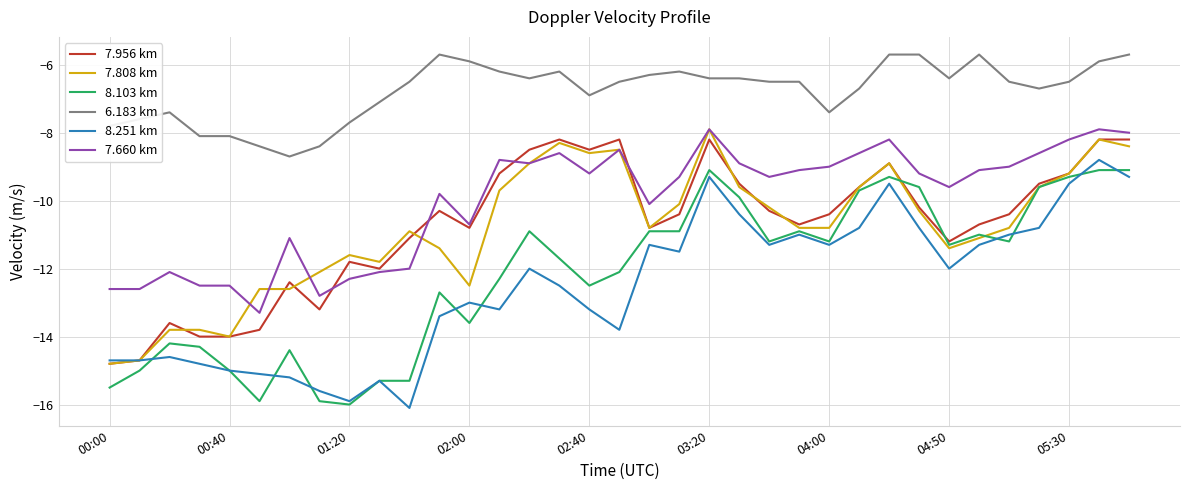

What is the greatest value displayed?

-5.7